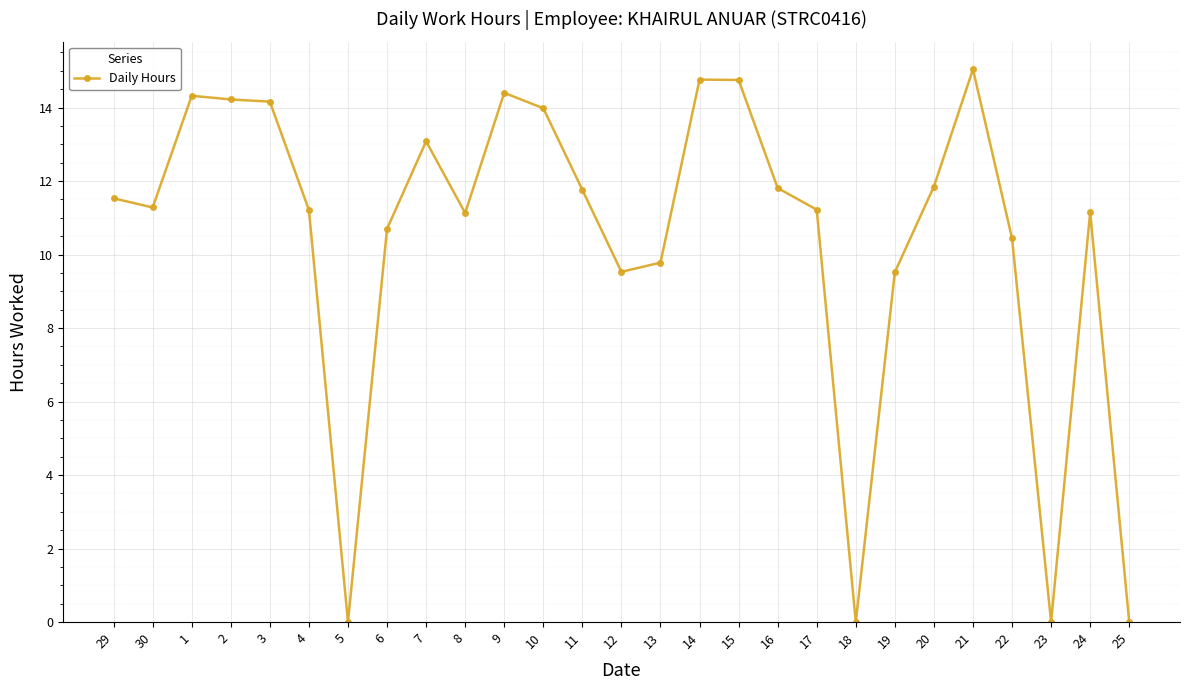

What is the value of the 5th point from the left?

14.2